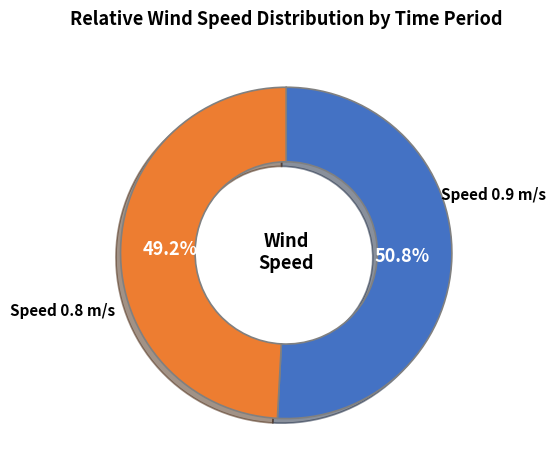

Is there any slice that represents more than half of the pie?

Yes